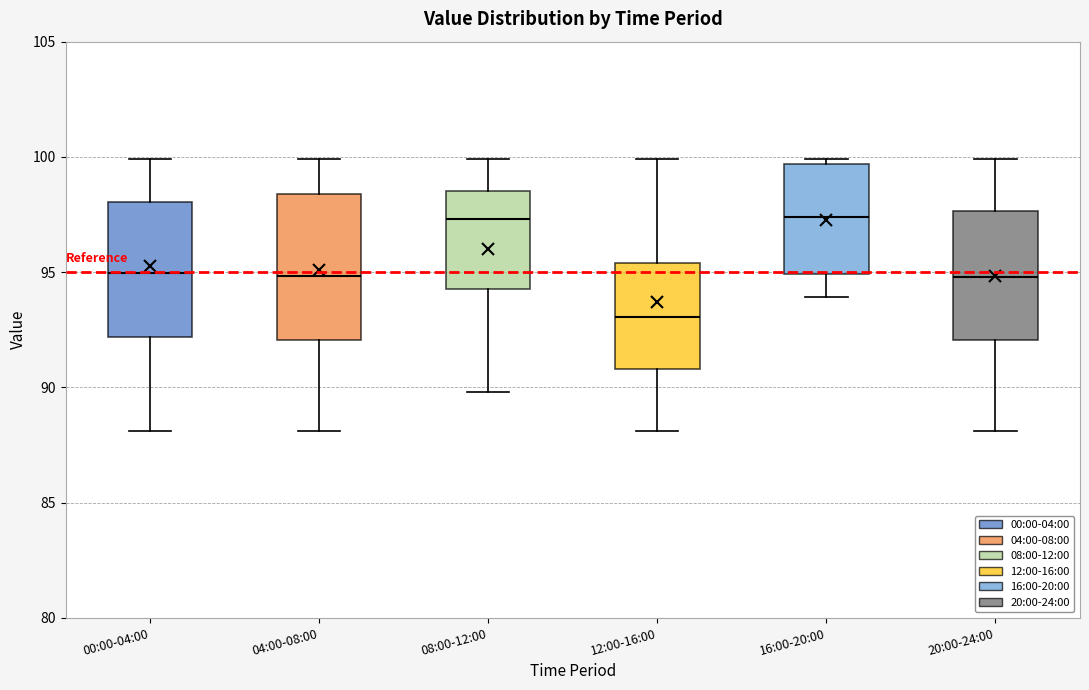

Reading left to right, transcribe this box plot: for each box, give where its median line is, the range the box spans, and where its two whiskers end, as read against the y-axis. The values are not printed on the chart, so give them approximately, as read against the axis.

00:00-04:00: median 95.0, box 92.0 to 98.0, whiskers 88.0 to 100.0
04:00-08:00: median 95.0, box 92.0 to 98.5, whiskers 88.0 to 100.0
08:00-12:00: median 97.5, box 94.5 to 98.5, whiskers 90.0 to 100.0
12:00-16:00: median 93.0, box 91.0 to 95.5, whiskers 88.0 to 100.0
16:00-20:00: median 97.5, box 95.0 to 99.5, whiskers 94.0 to 100.0
20:00-24:00: median 95.0, box 92.0 to 97.5, whiskers 88.0 to 100.0